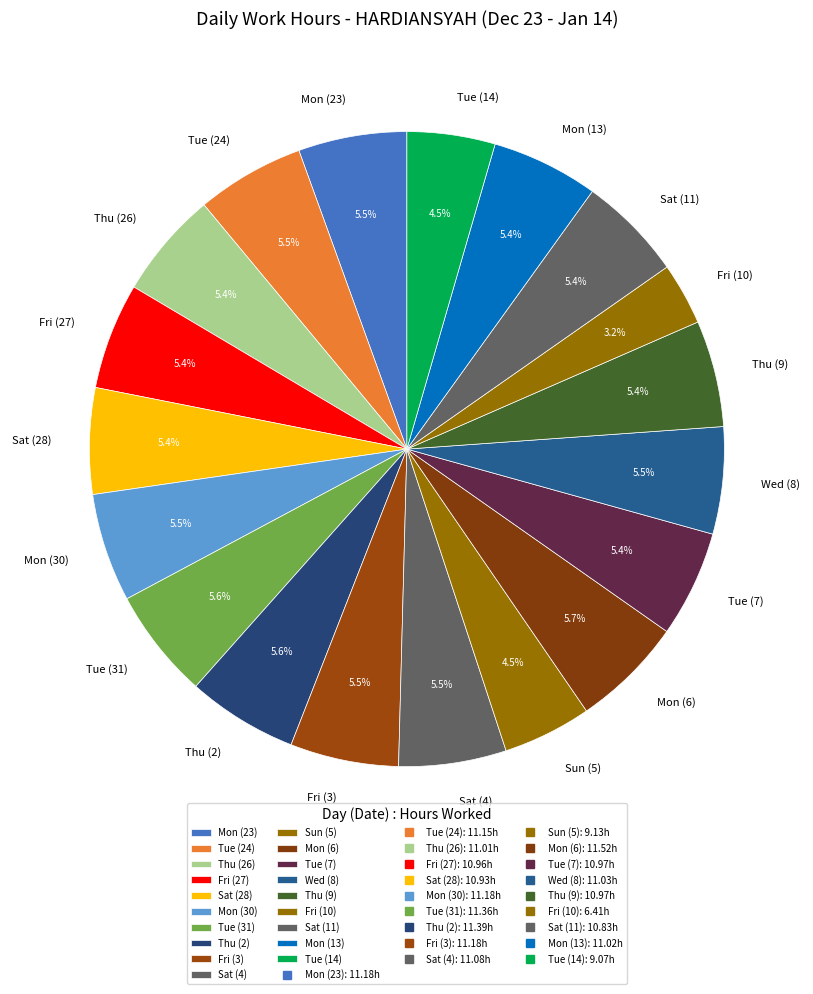

Is there any slice that represents more than half of the pie?

No